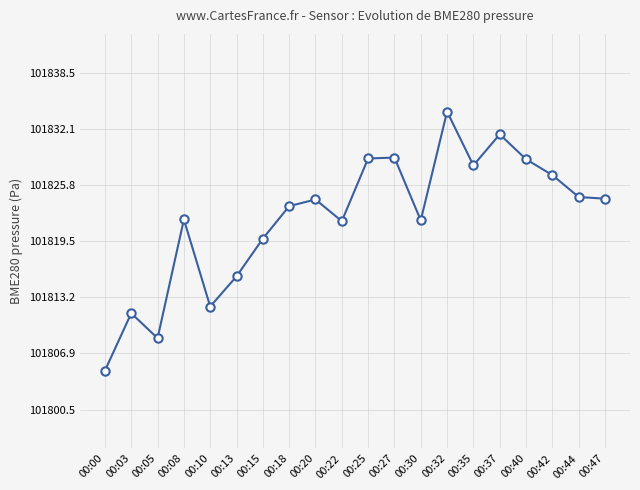

True or false: there are more than 0 points higher than both neighbors.

True